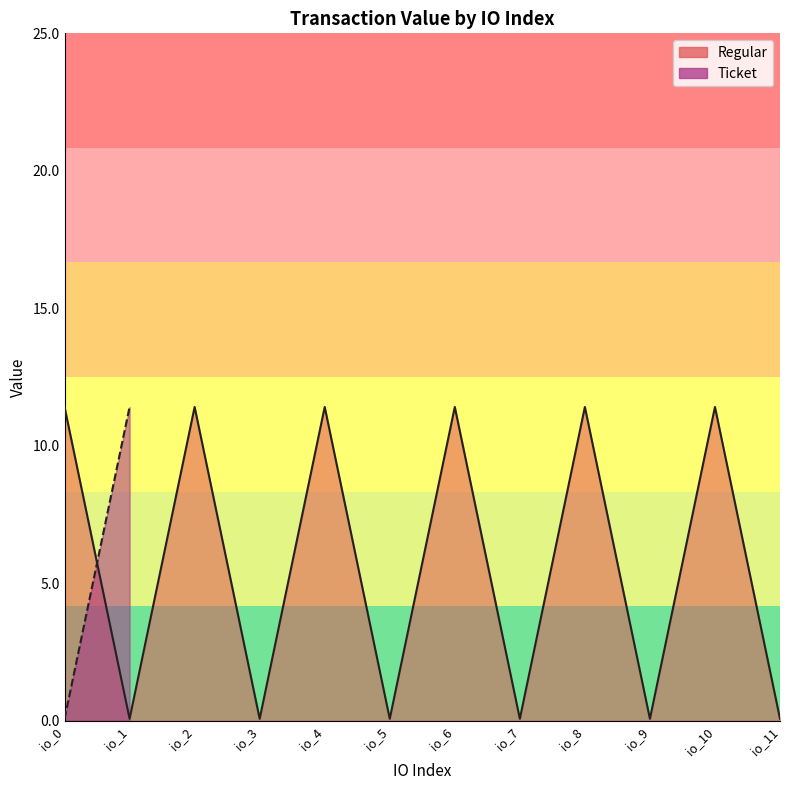

The value at io_5 is 0.1. True or false?

True